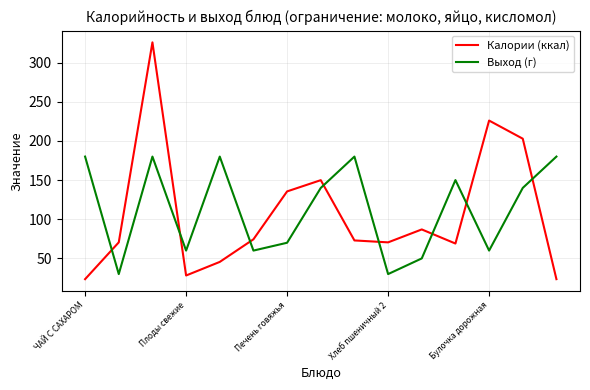

What is the difference between the maximum and minimum values in the Калории (ккал) series?

302.3